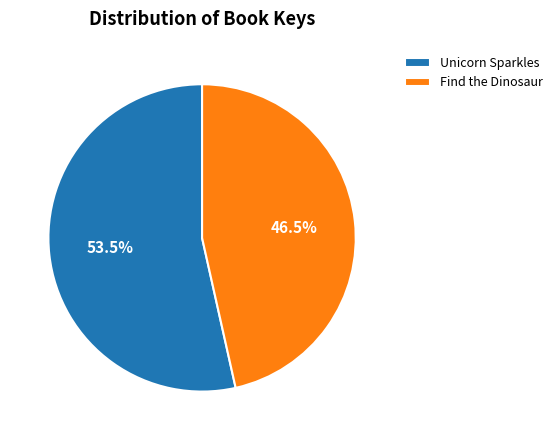

What is the smallest slice in the pie chart?

Find the Dinosaur